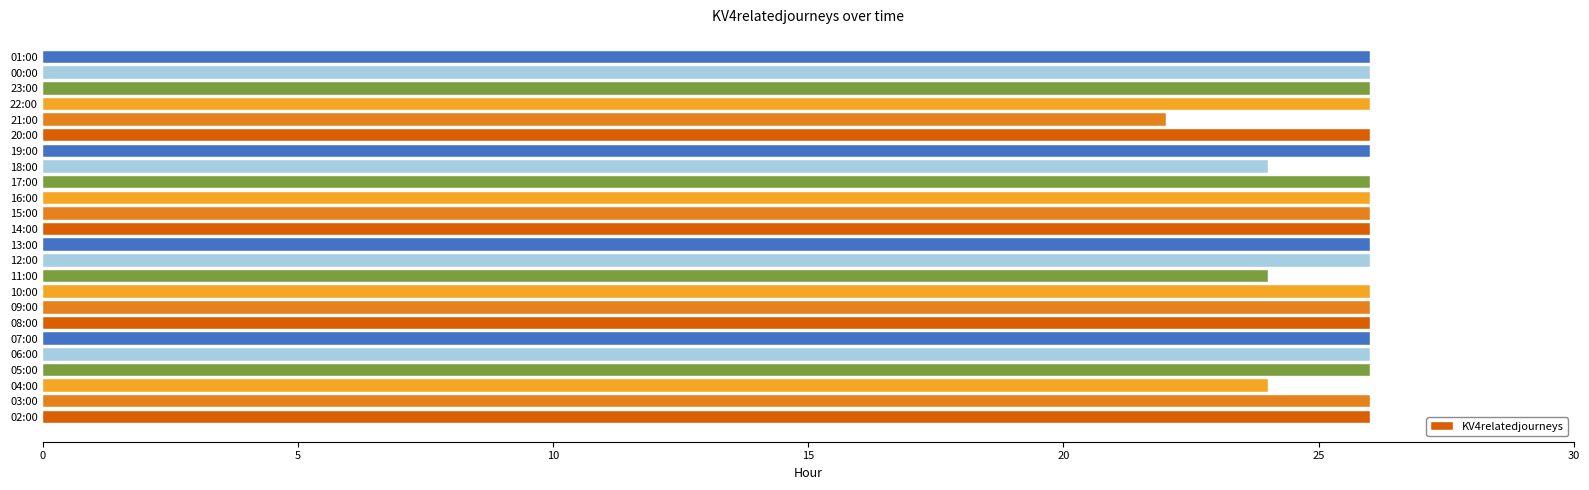

What is the average value?

26